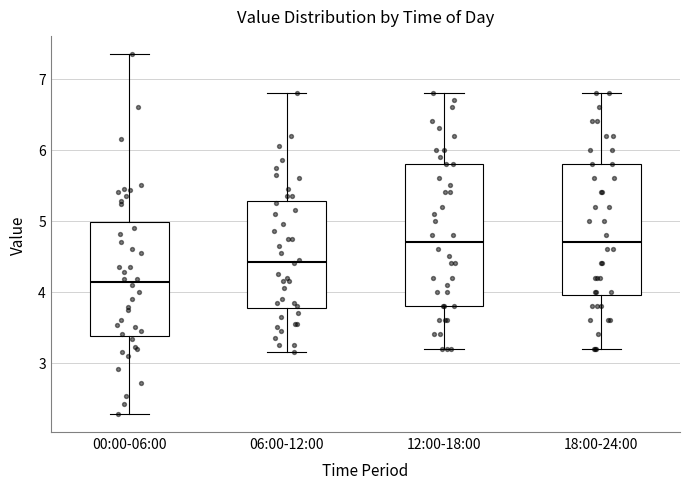

Reading left to right, read every box against the y-axis: the position of its median line, the range the box covers, and the ends of its whiskers. The values are not printed on the chart, so give them approximately, as read against the axis.

00:00-06:00: median 4.1, box 3.4 to 5.0, whiskers 2.3 to 7.4
06:00-12:00: median 4.4, box 3.8 to 5.3, whiskers 3.2 to 6.8
12:00-18:00: median 4.7, box 3.8 to 5.8, whiskers 3.2 to 6.8
18:00-24:00: median 4.7, box 4.0 to 5.8, whiskers 3.2 to 6.8